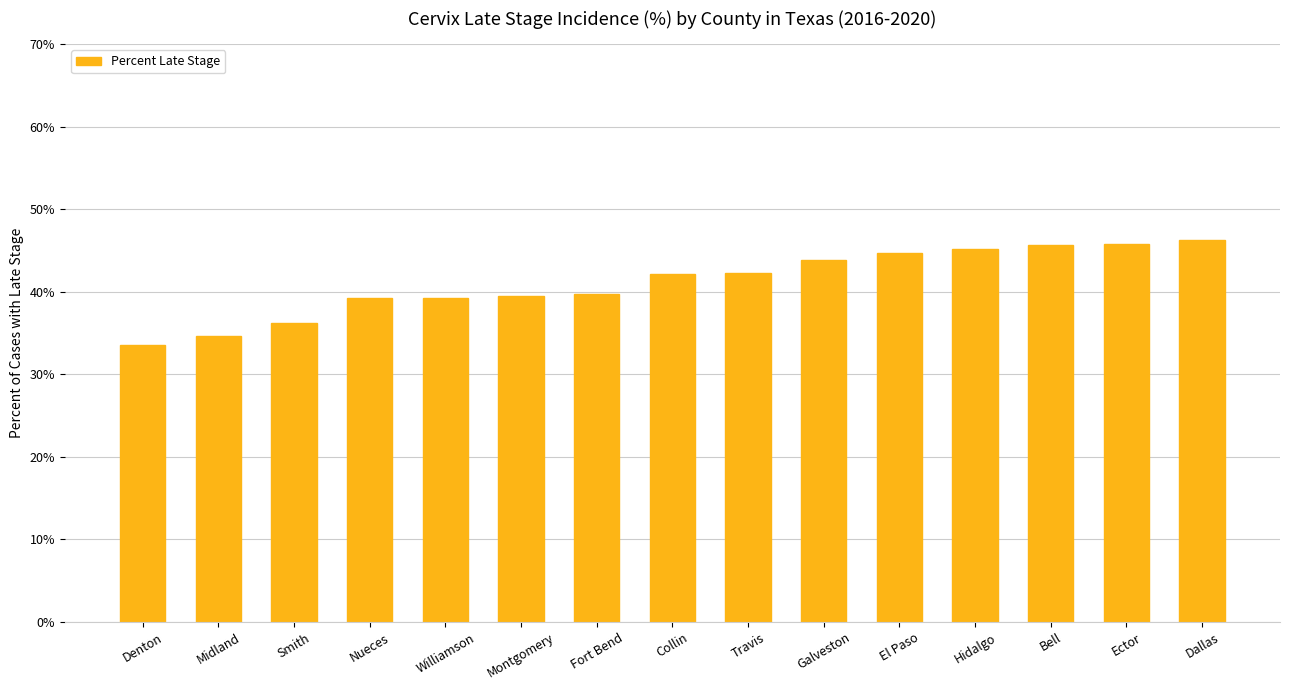

Read the value at Montgomery.

39.5